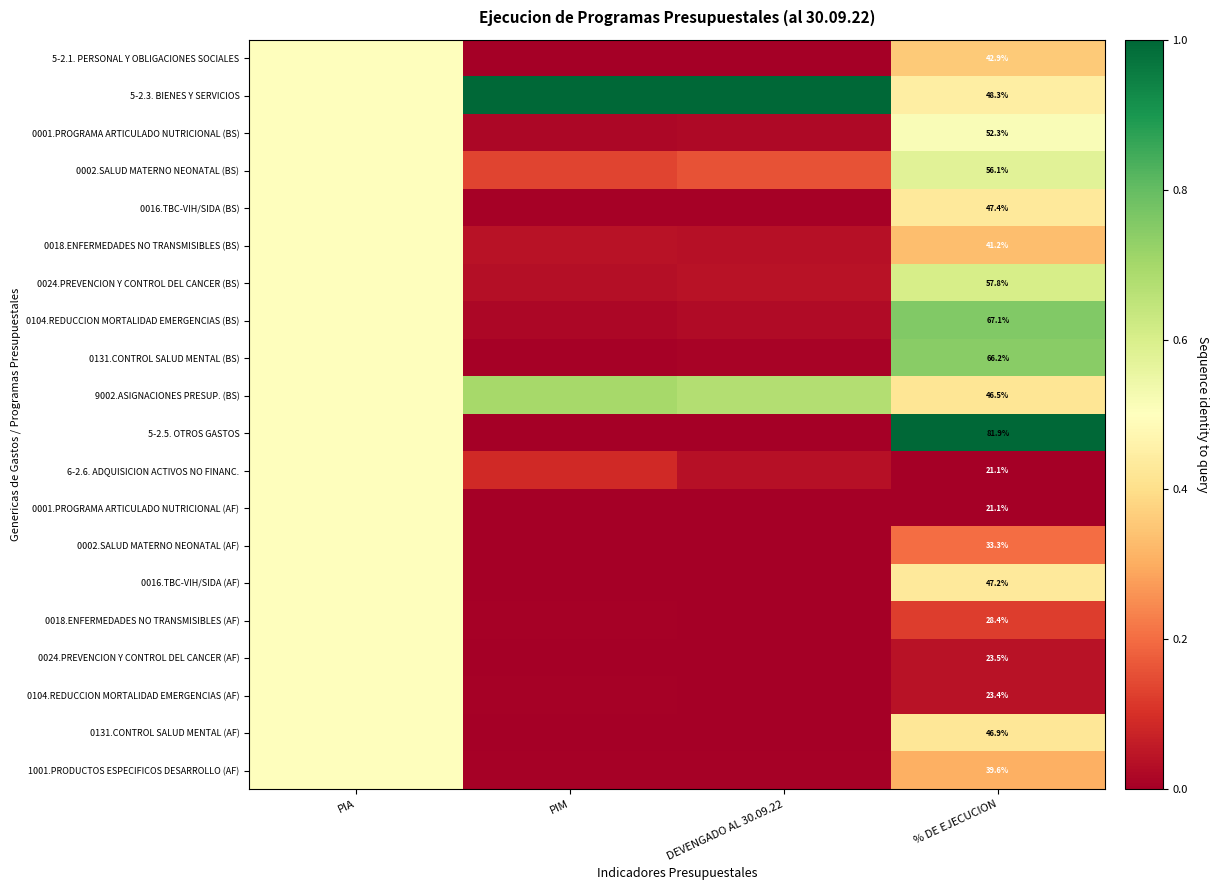

Which has a higher value, PIM or % DE EJECUCION?

% DE EJECUCION